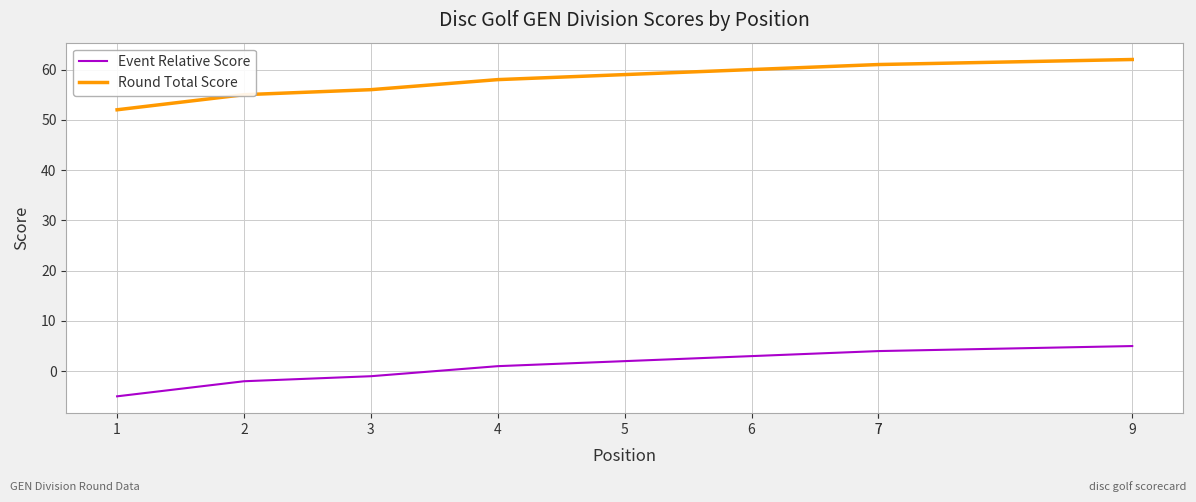

What is the difference between the maximum and minimum values in the Event Relative Score series?

10